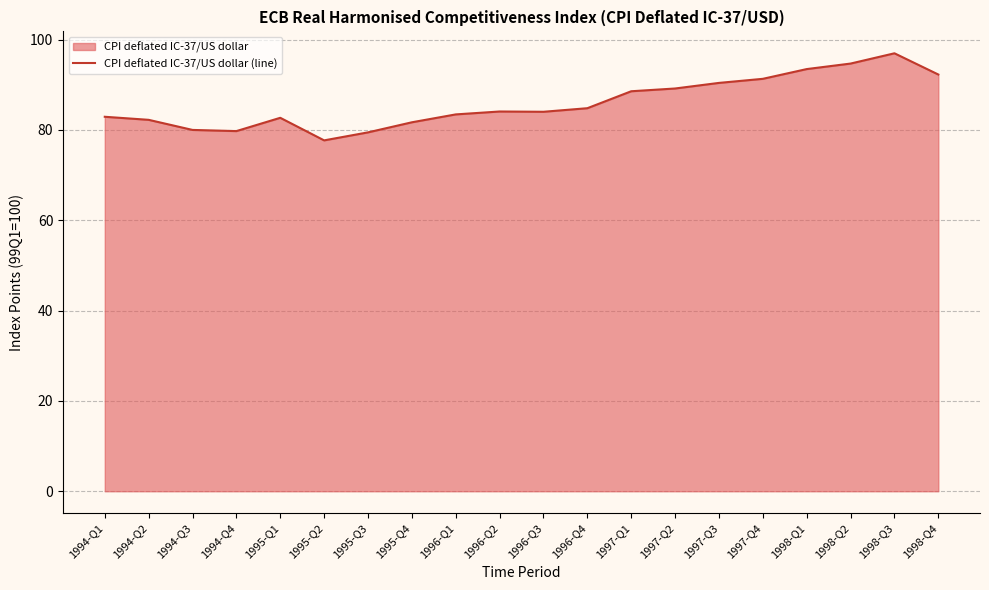

The chart shows a value of 46.3 at 1994-Q4. True or false?

False